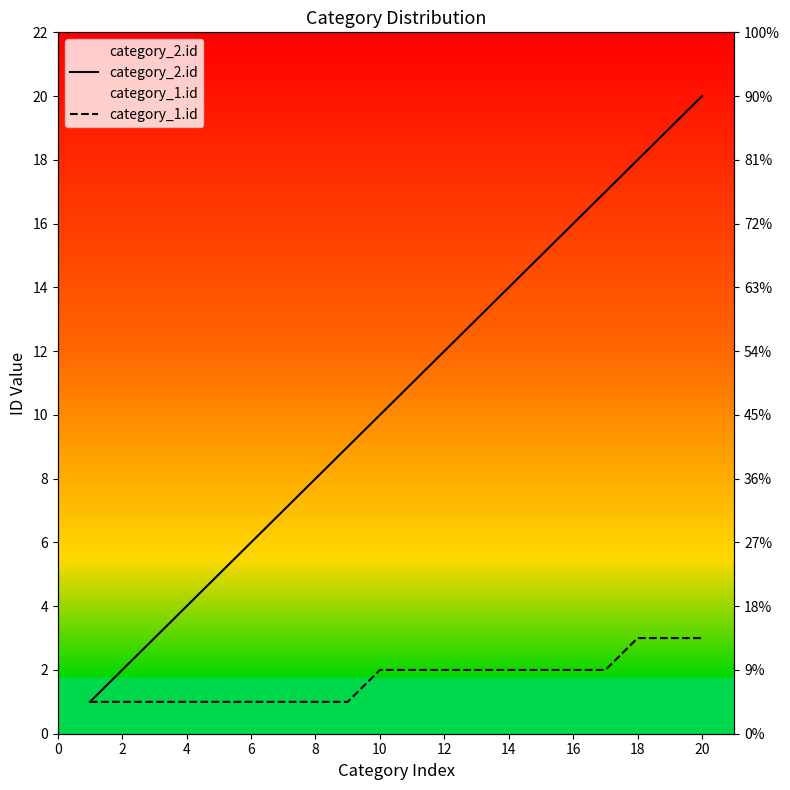

True or false: category_1.id and category_2.id intersect in this chart.

False